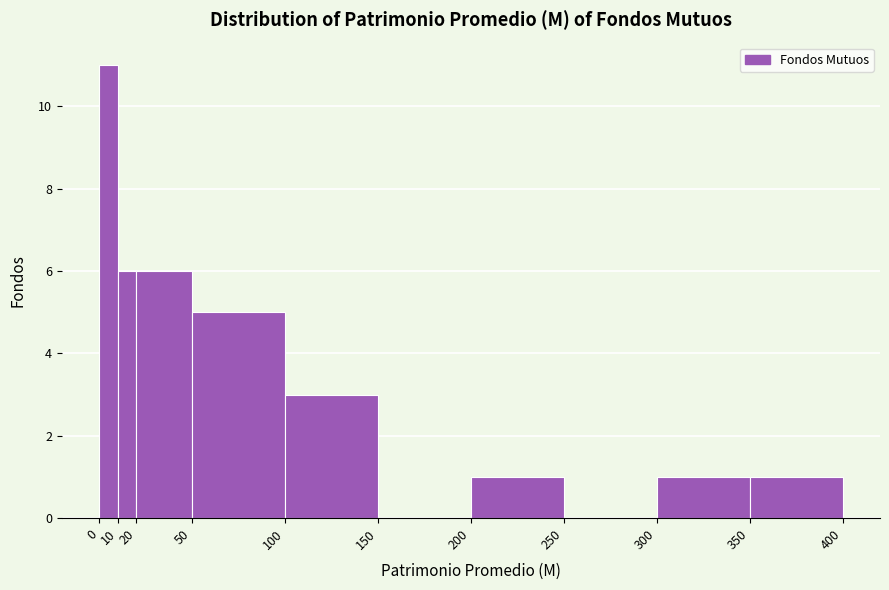

How tall is the bar that spans 50 to 100 on the x-axis? The values are not printed on the chart, so give them approximately, as read against the axis.

5